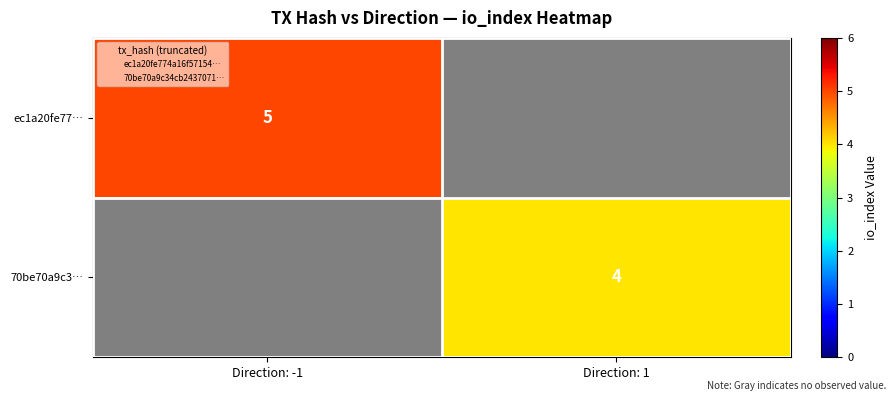

How many series are shown in this chart?

2